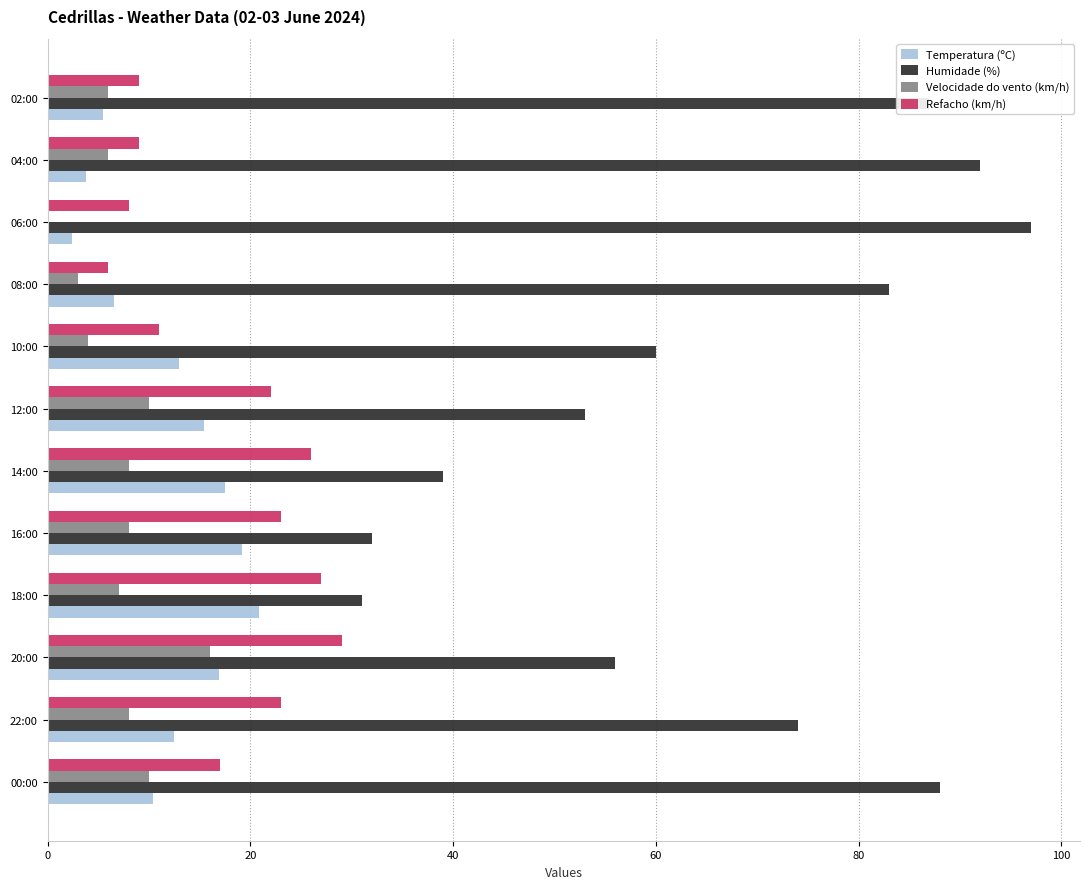

Which series has the largest total across all categories?

Humidade (%)